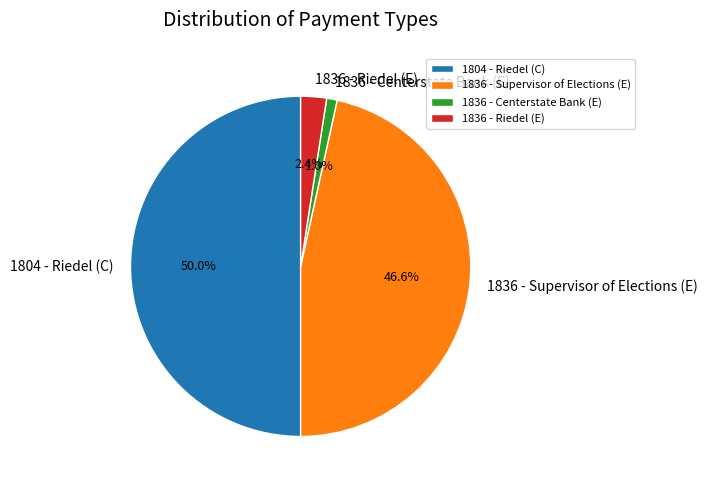

How many segments does this pie chart have?

4